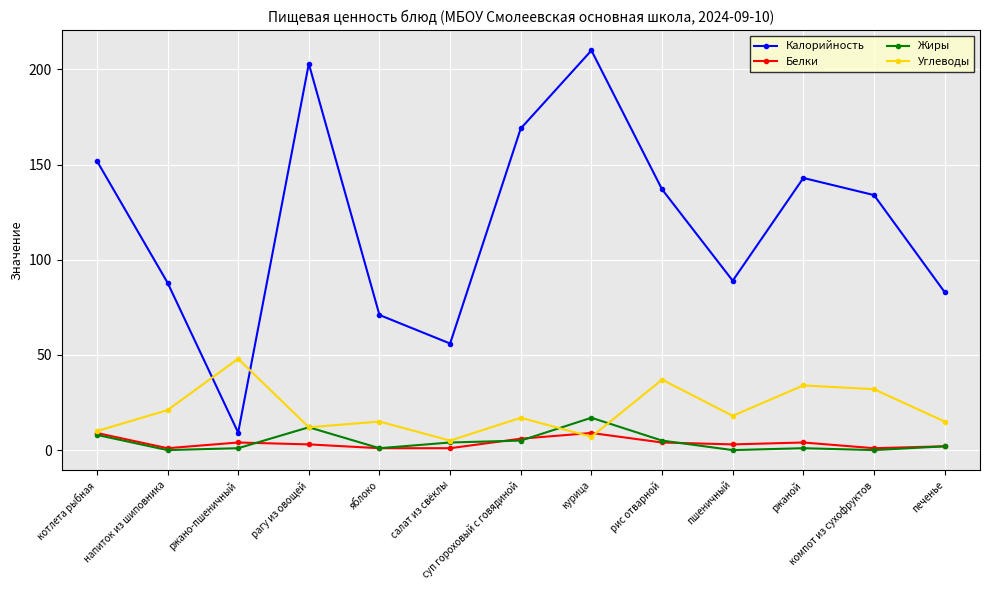

What are all the series names shown in the legend?

Калорийность, Белки, Жиры, Углеводы